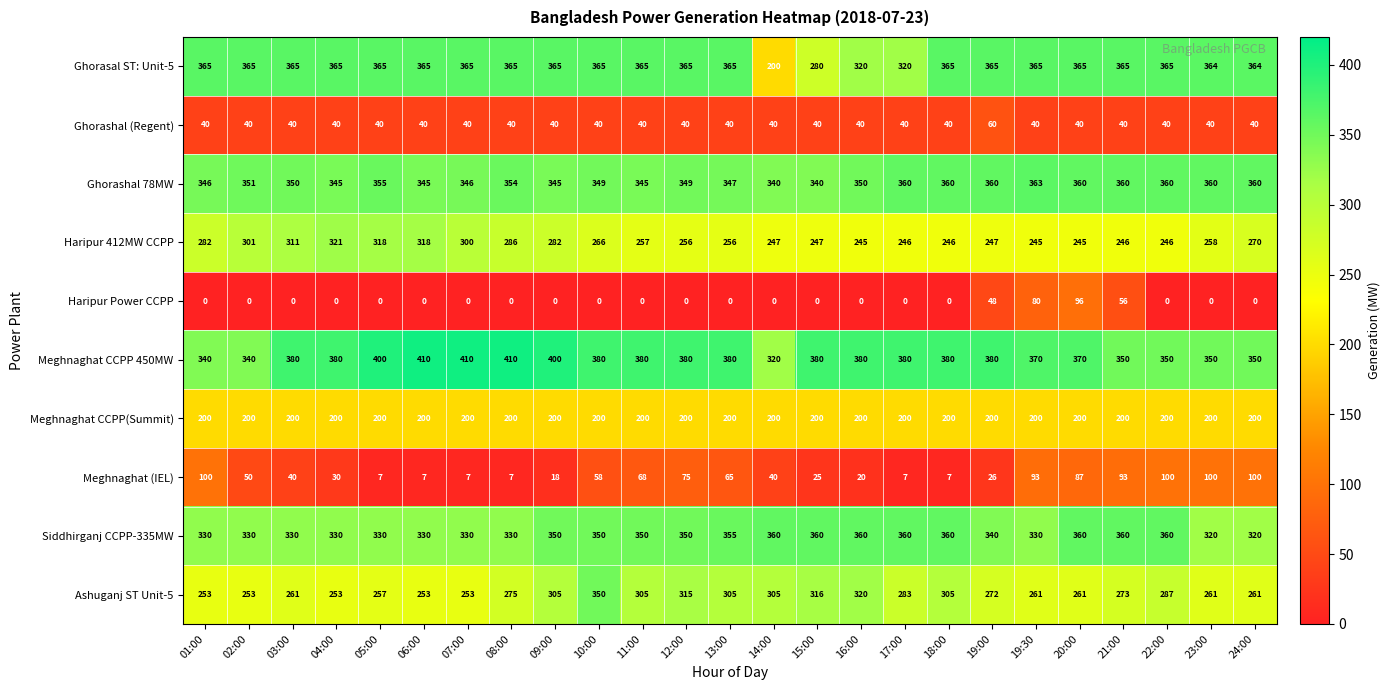

How many data points does each series have?

25